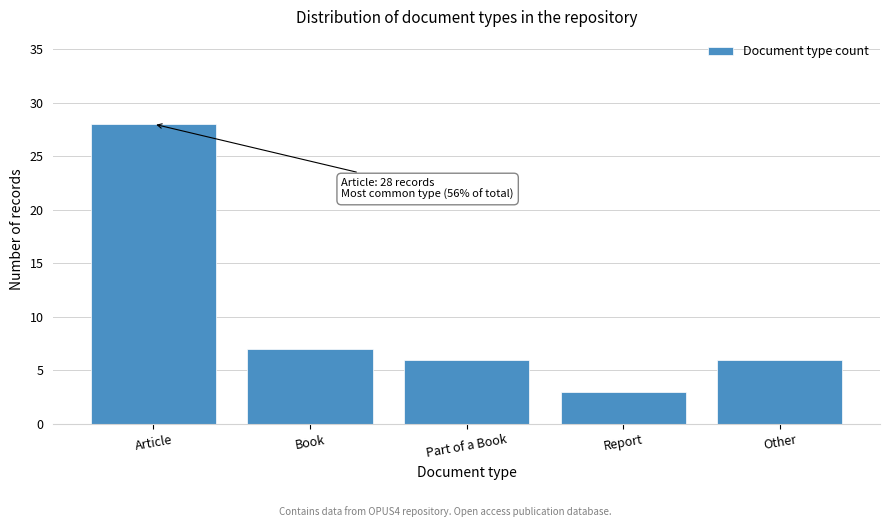

Reading left to right, what are all the values shown in this chart?

28	7	6	3	6